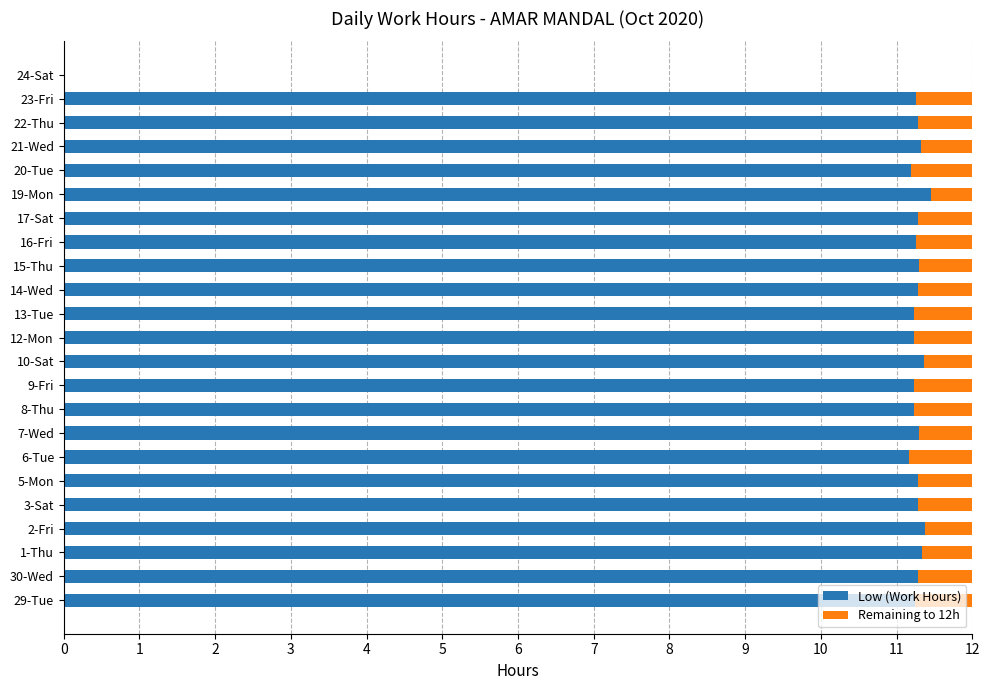

True or false: Low (Work Hours) has a value of 11.4 at 19-Mon.

True